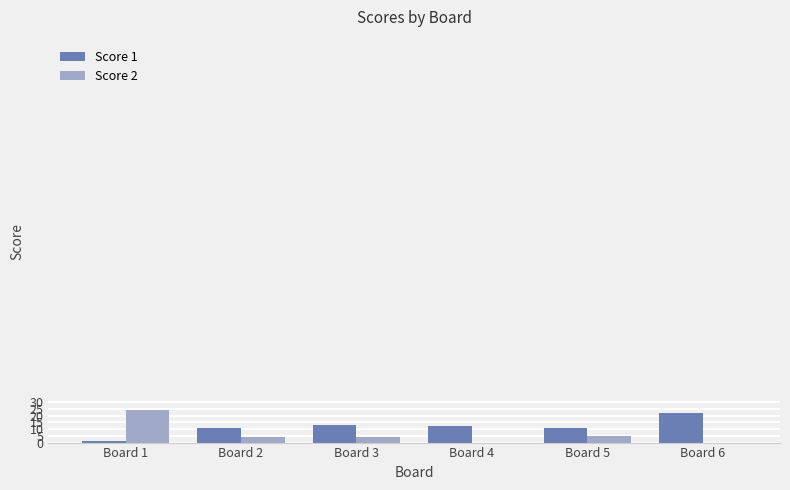

How many series are shown in this chart?

2